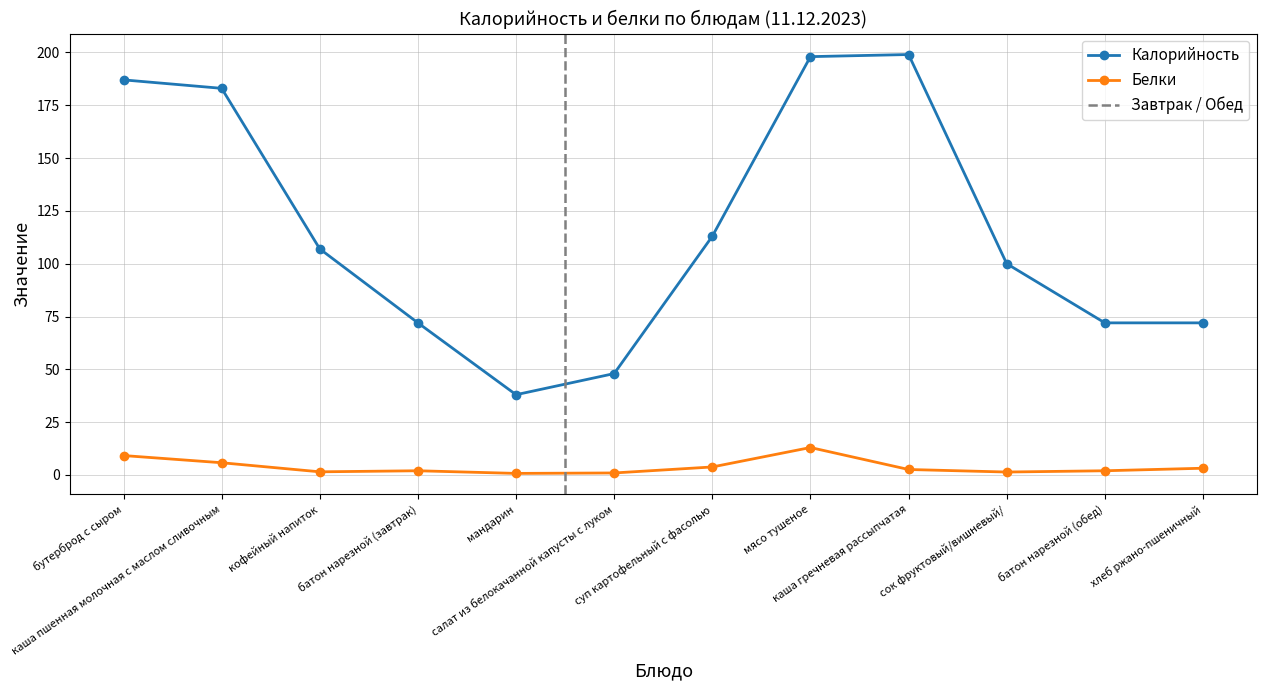

Where is the first local maximum for Белки?

батон нарезной (завтрак)